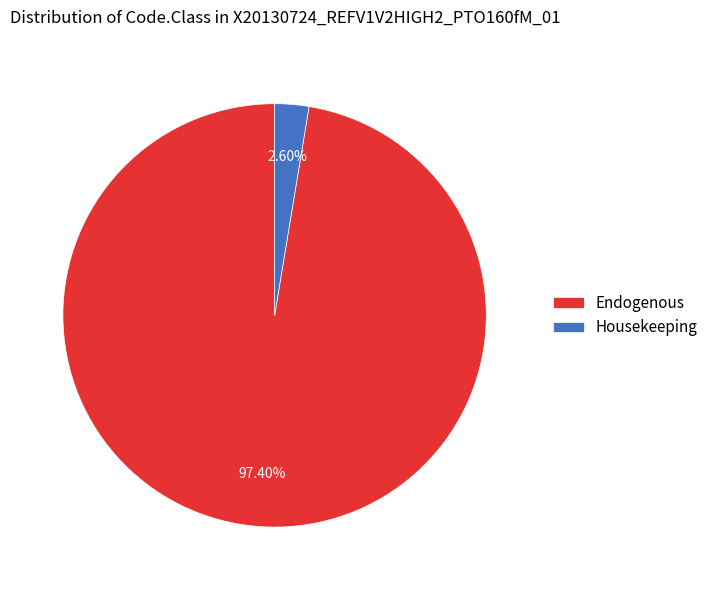

Is there a majority slice in this chart?

Yes